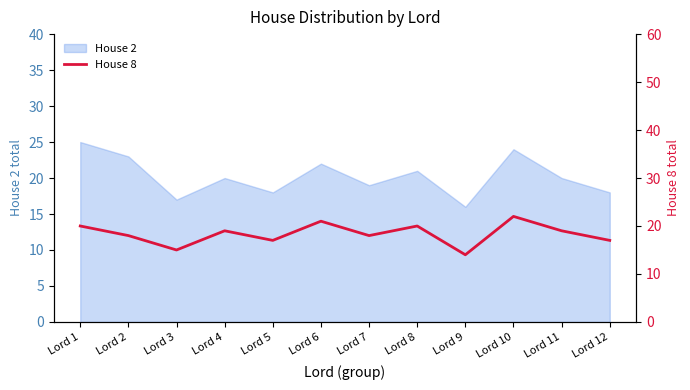

True or false: the data shows 10 at Lord 2.

False